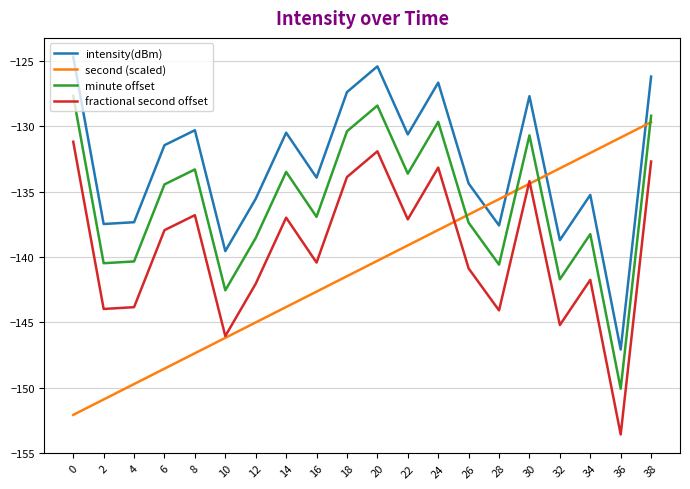

What is the total value across all series at 10?

-574.3